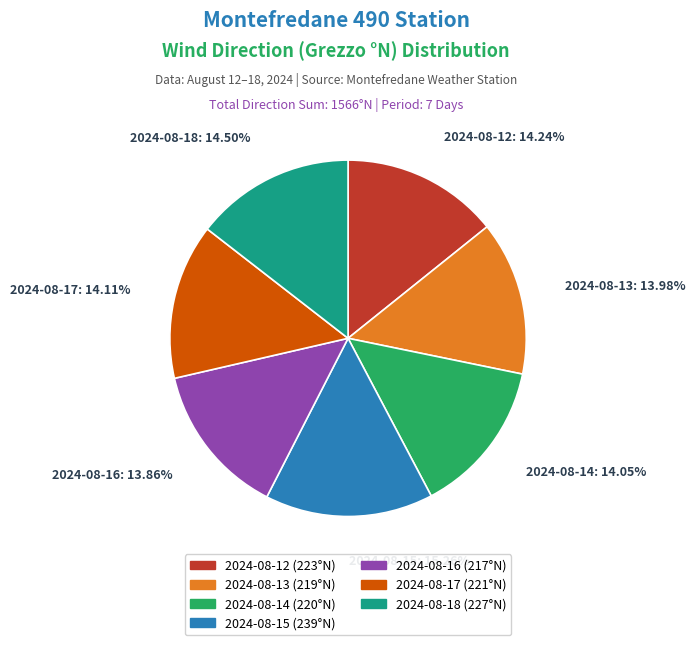

Is 2024-08-13 the majority of the pie?

No